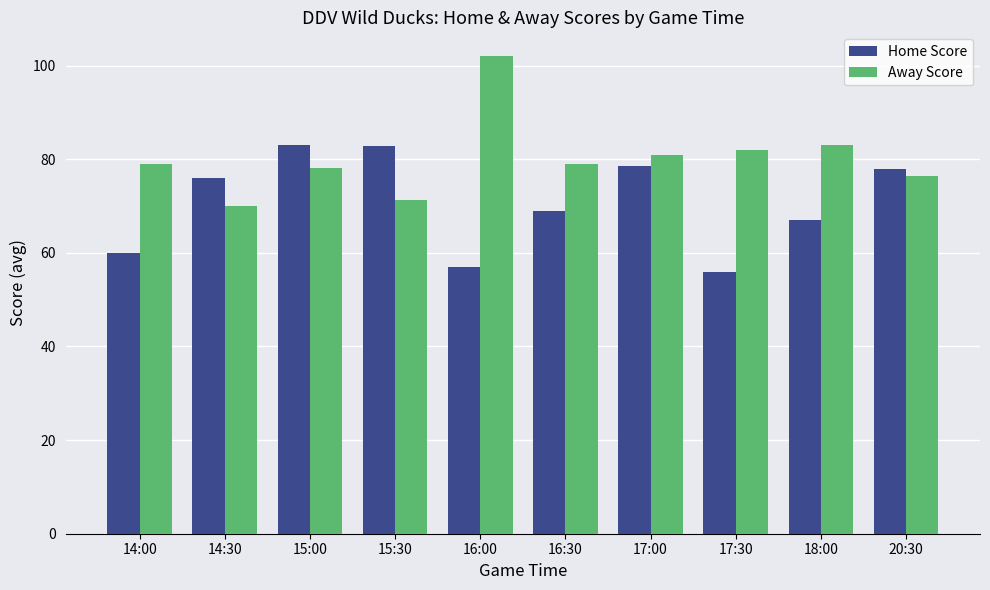

What are all the series names shown in the legend?

Home Score, Away Score